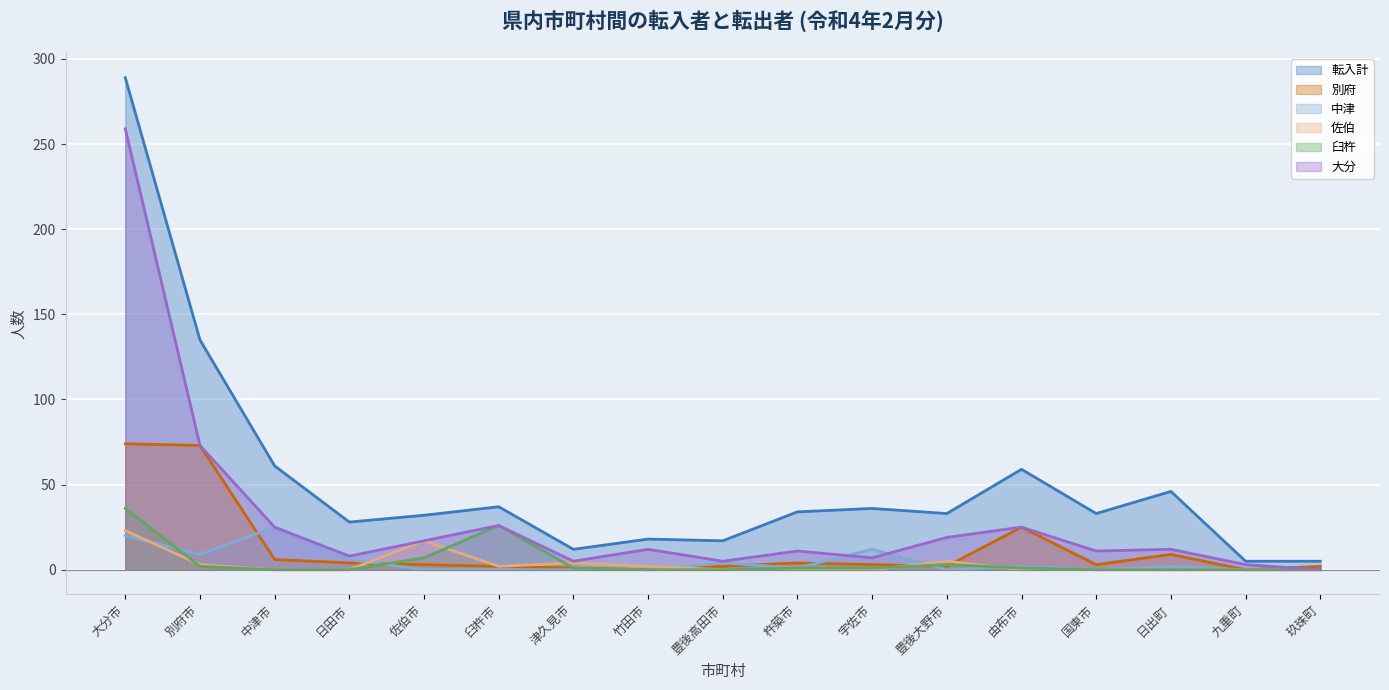

At how many categories does at least one series exceed 155?

1